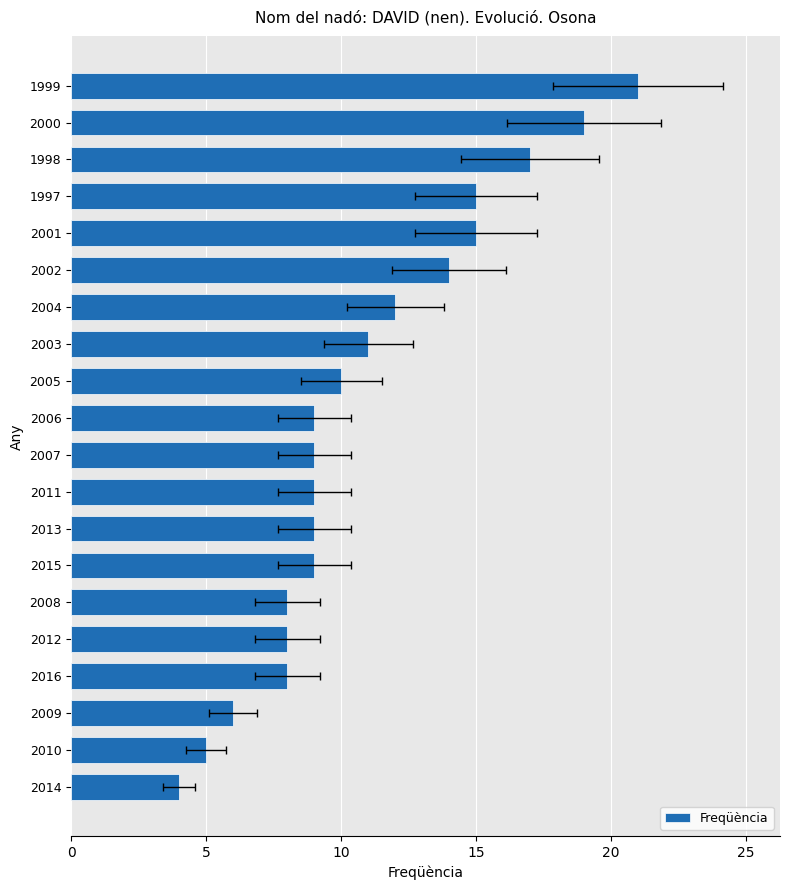

Reading left to right, what are all the values shown in this chart?

21	19	17	15	15	14	12	11	10	9	9	9	9	9	8	8	8	6	5	4